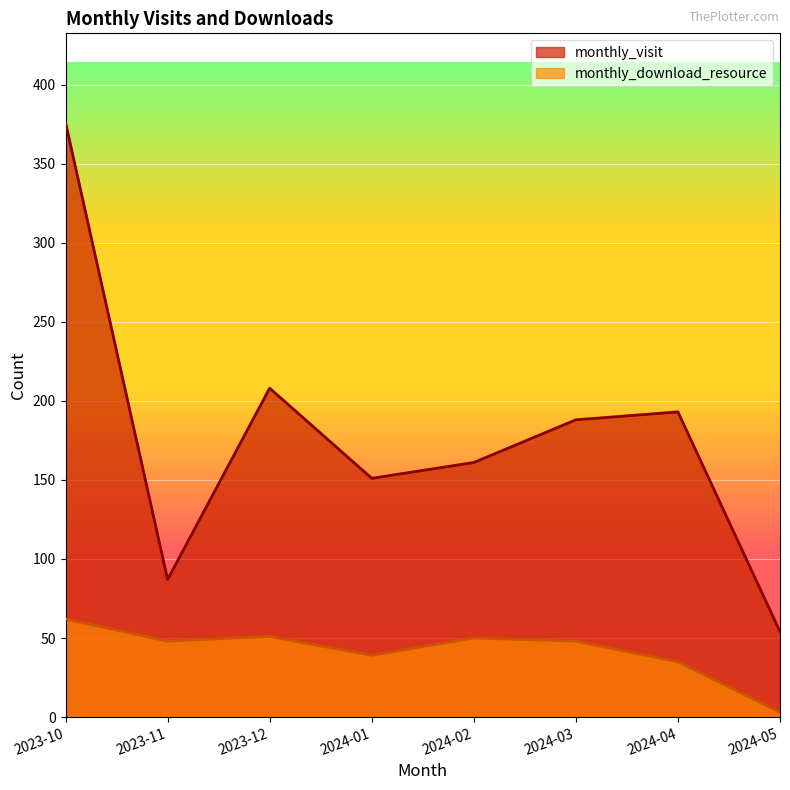

What is the total value across all series at 2024-03?

236